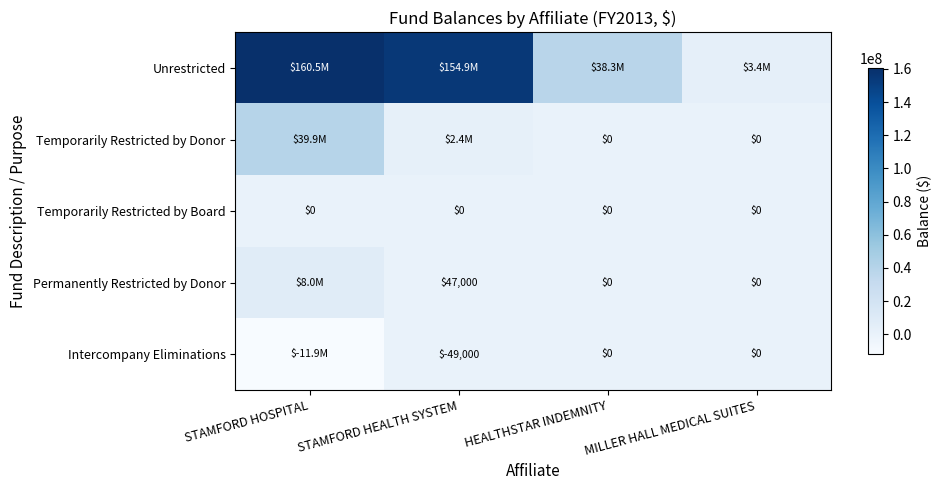

Is it true that Temporarily Restricted by Board equals 0 at STAMFORD HEALTH SYSTEM?

True